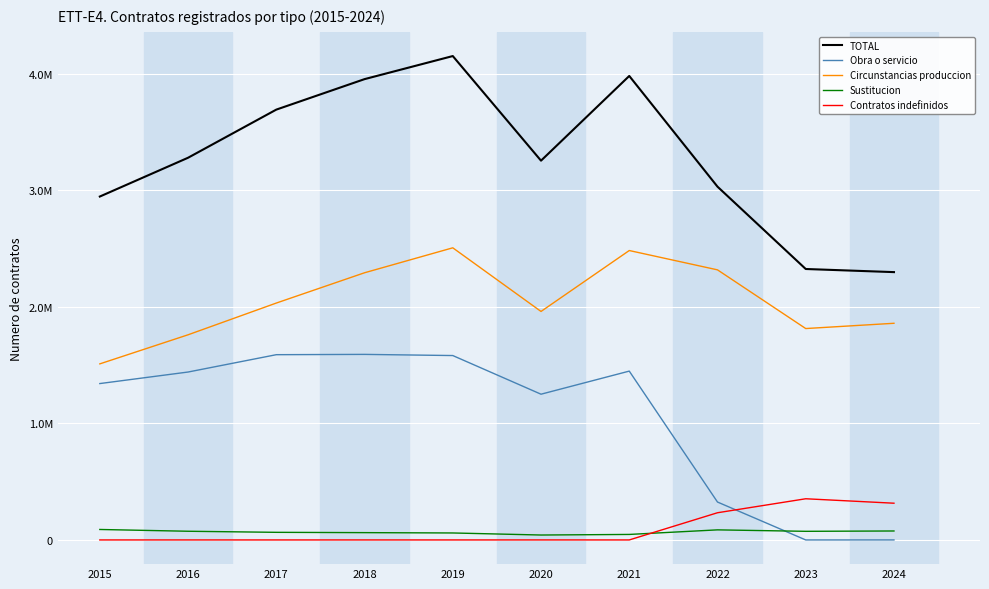

What is the difference between the maximum and minimum values in the Contratos indefinidos series?

353363